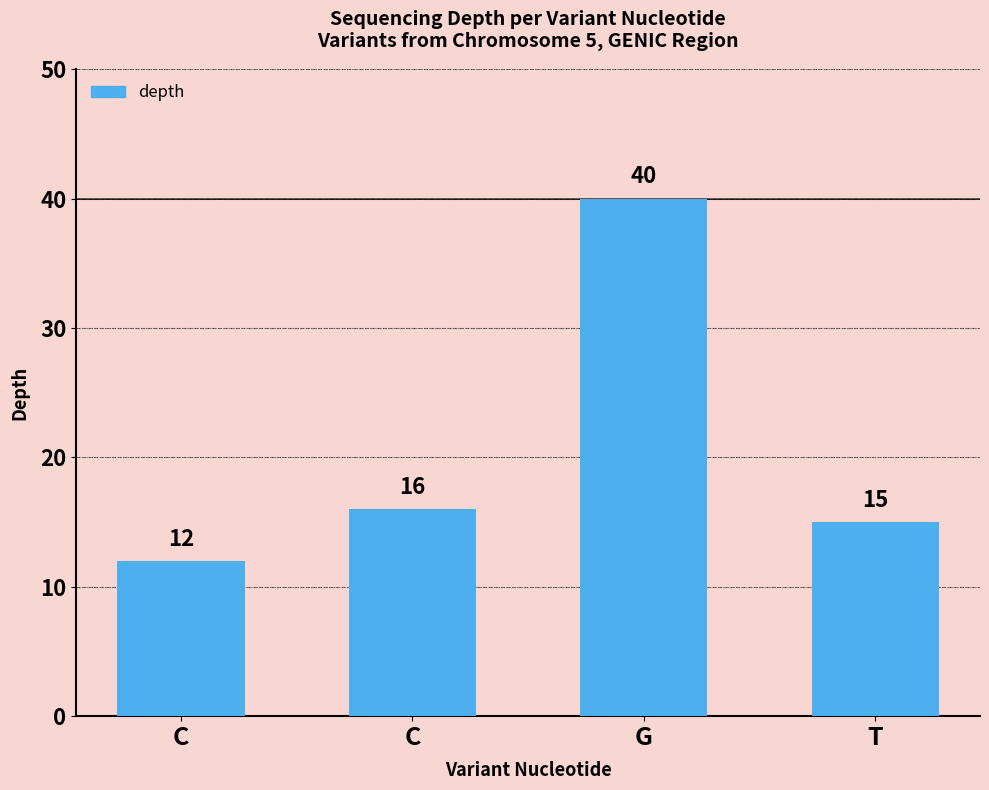

Count the number of categories in the chart.

4